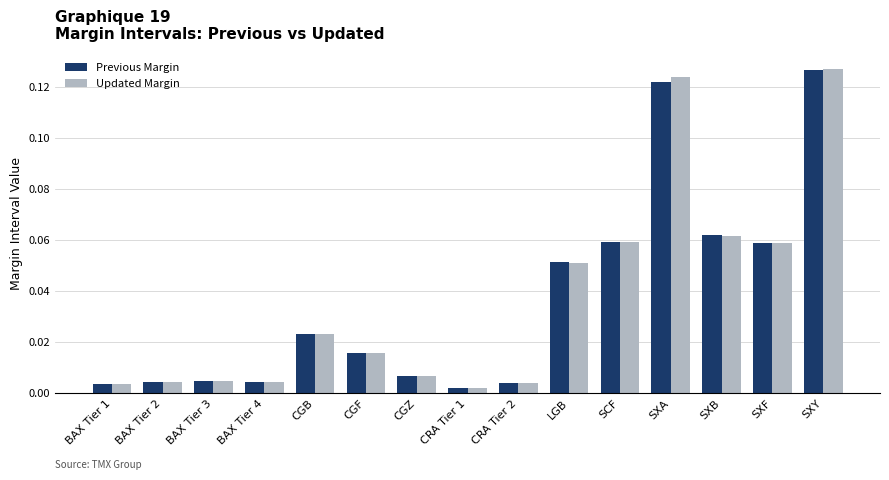

At which label is Previous Margin closest to 0?

CRA Tier 1